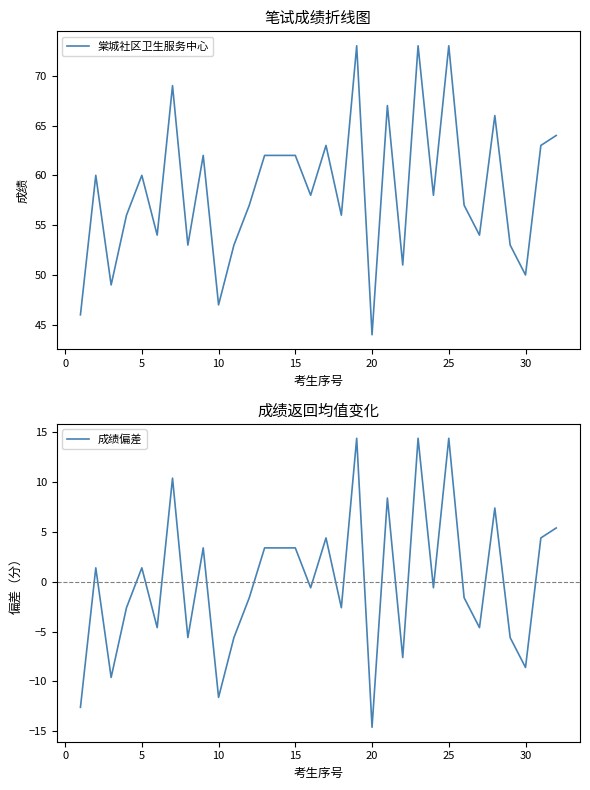

What is the lowest value of the 棠城社区卫生服务中心 series?

44